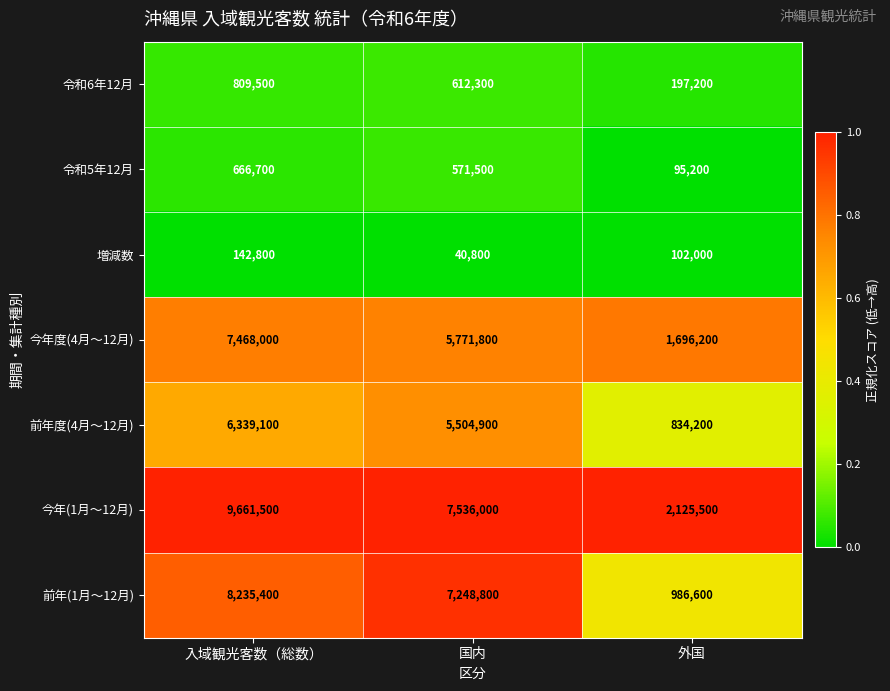

Which series has the largest total across all categories?

今年(1月～12月)